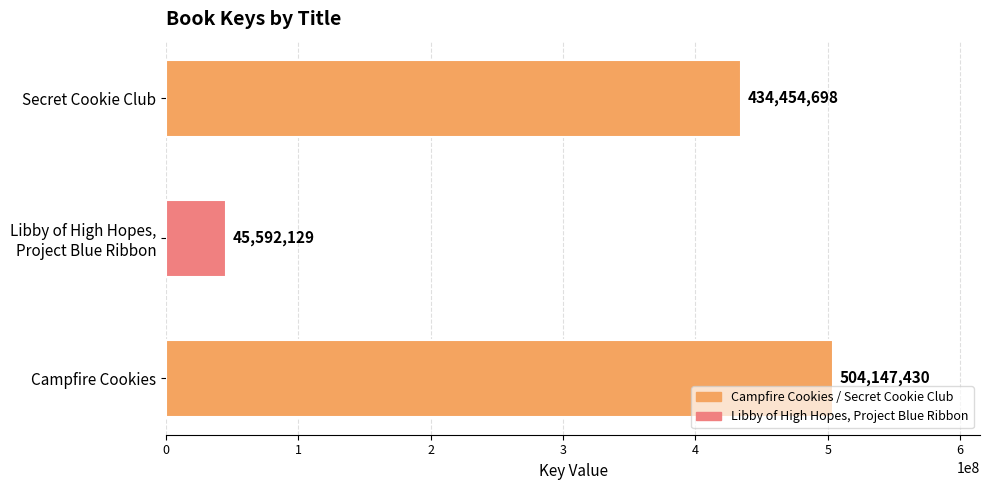

Reading bottom to top, extract all data points from this chart.

504147430	45592129	434454698